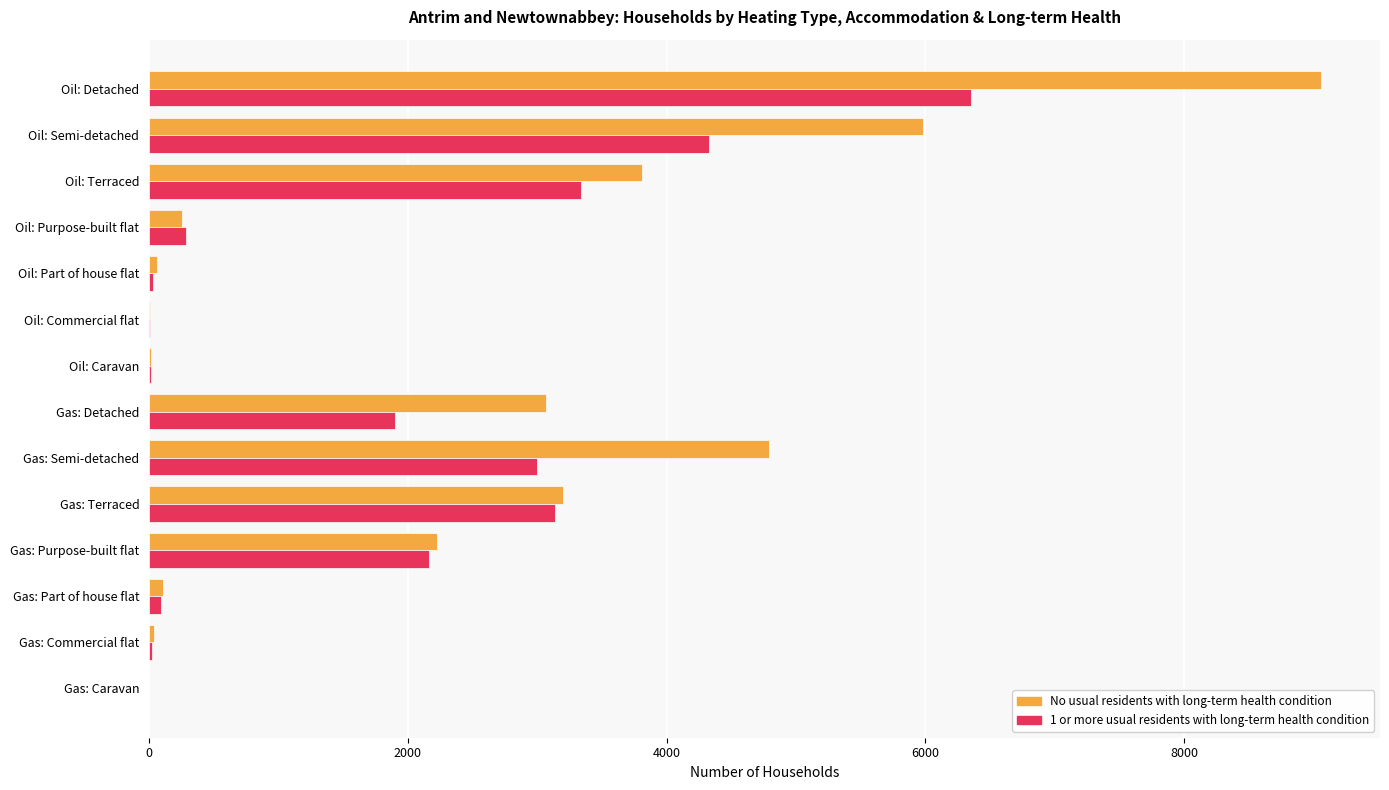

At which category is the sum across all series the highest?

Oil: Detached